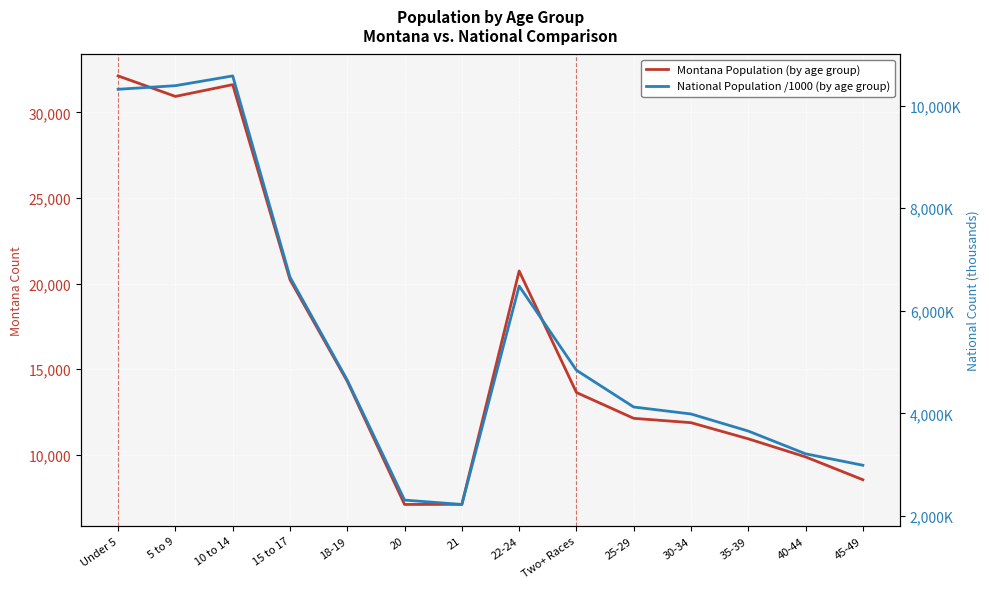

Which label corresponds to the smallest value in the chart?

21